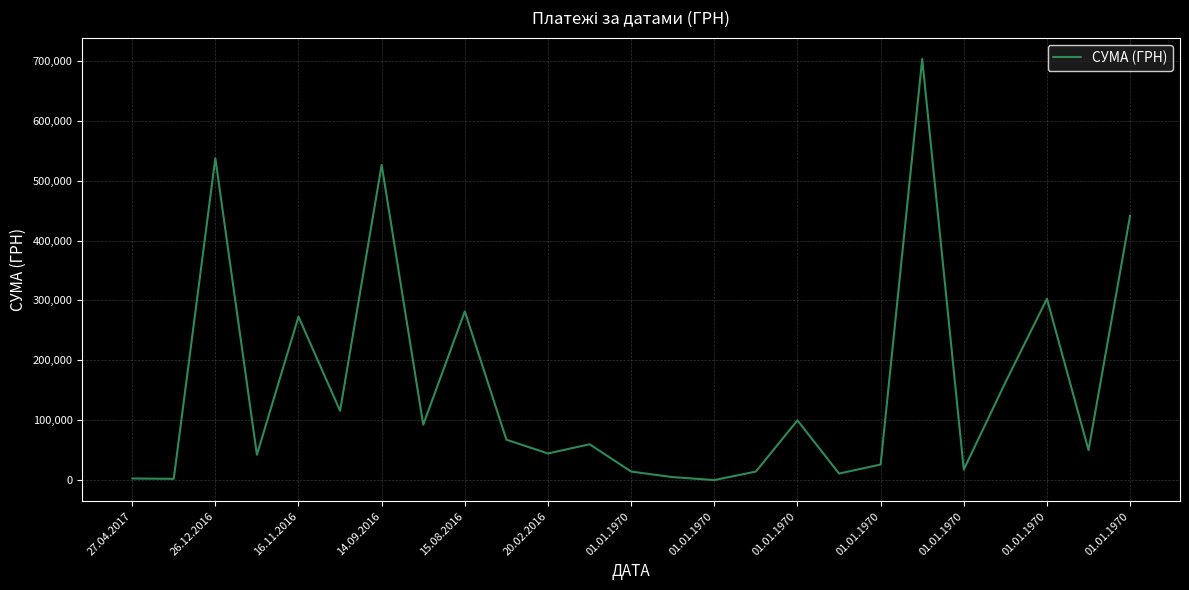

What is the maximum value shown in the chart?

702948.2